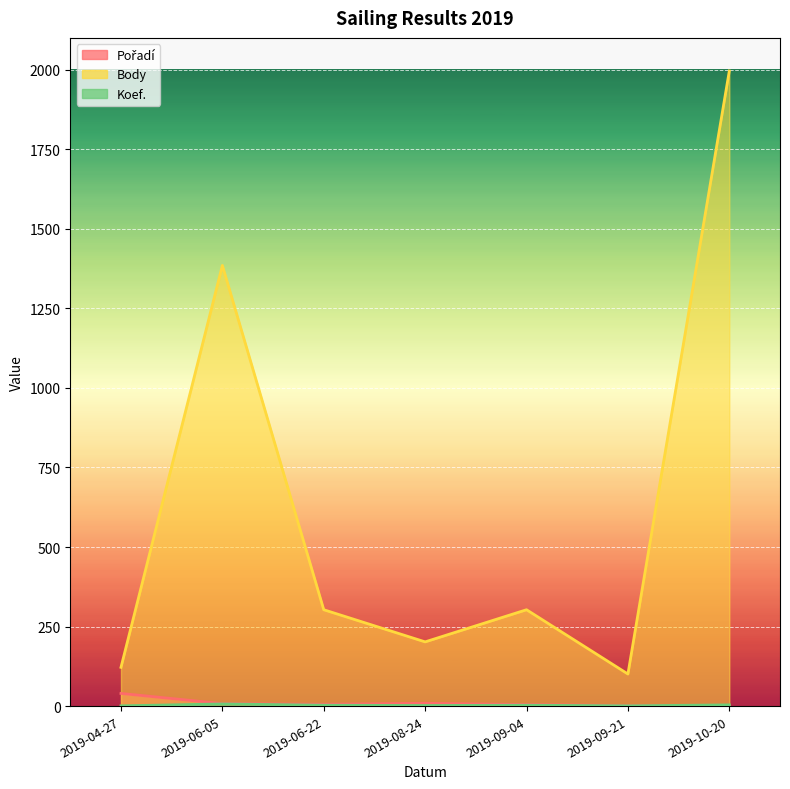

Is it true that Body equals 2082 at 2019-06-05?

False